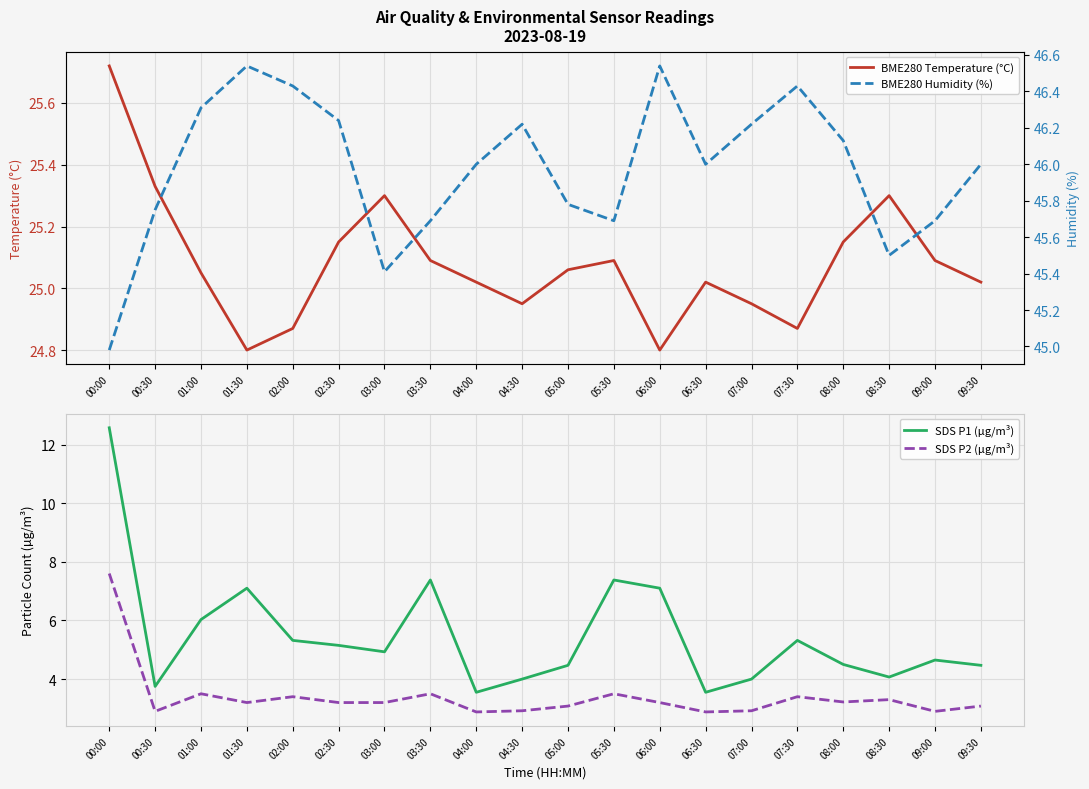

At which label does SDS P2 (µg/m³) first exceed 3?

00:00